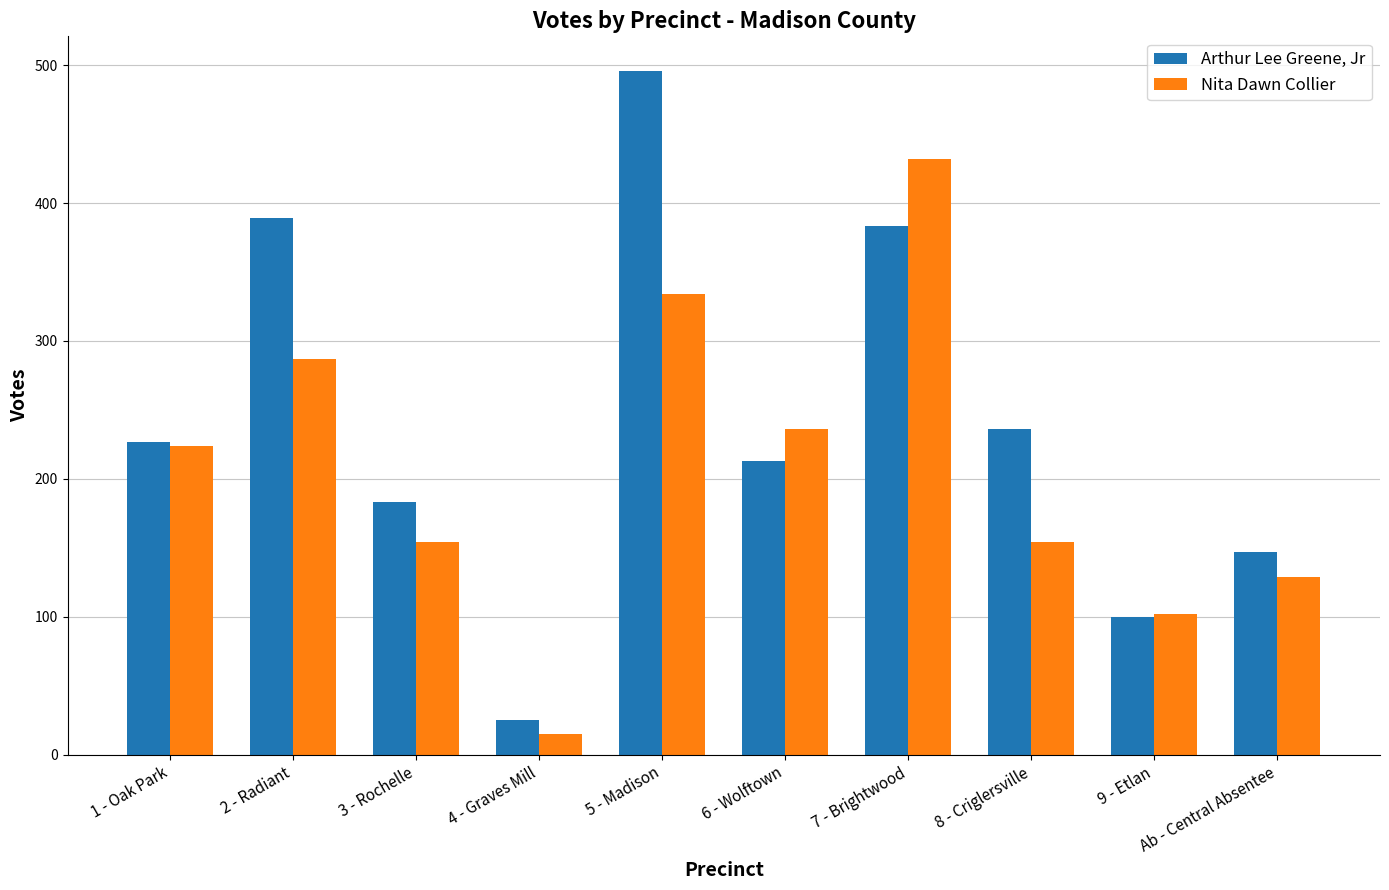

Rank the series by their average value, from lowest to highest.

Nita Dawn Collier, Arthur Lee Greene, Jr